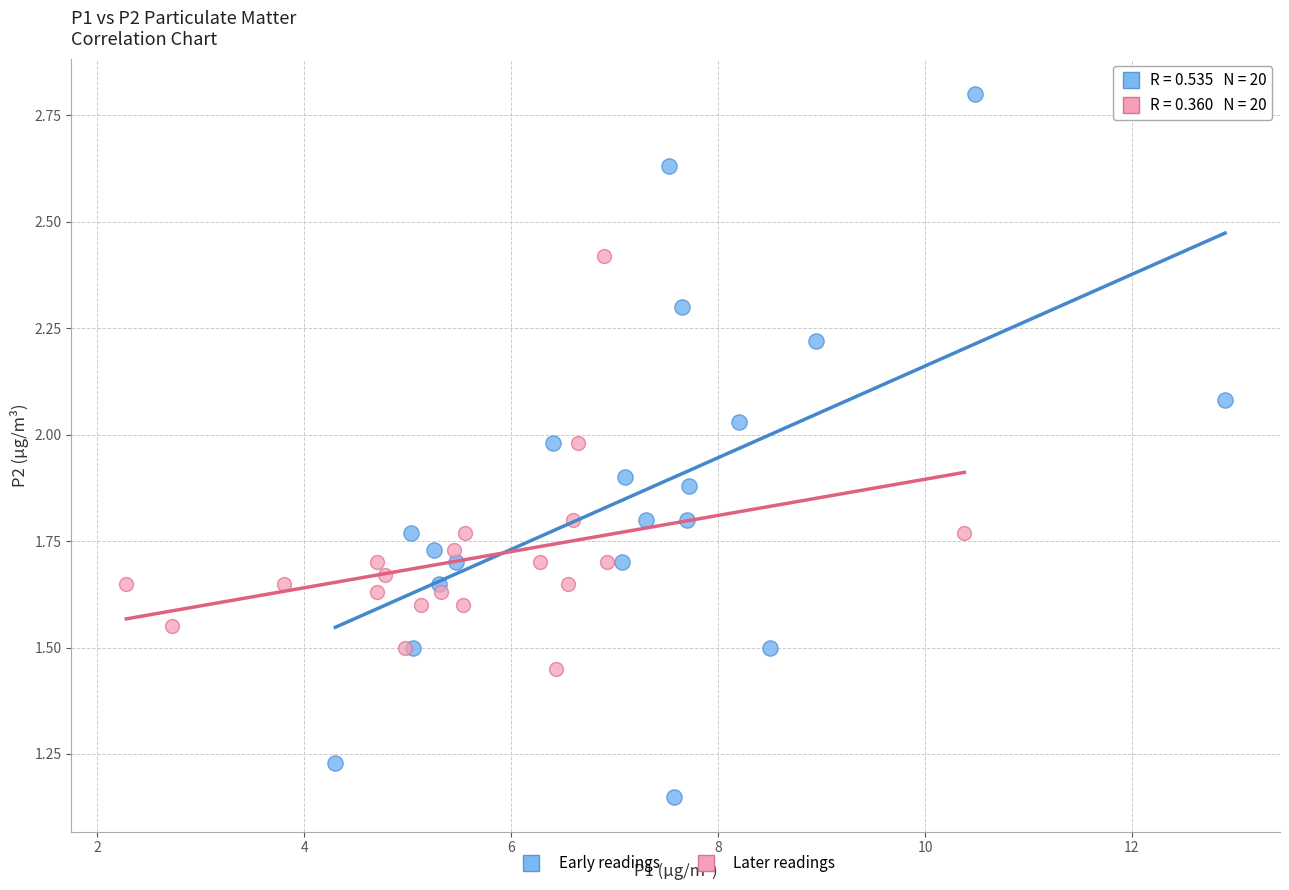

What are all the series names shown in the legend?

Early readings, Later readings